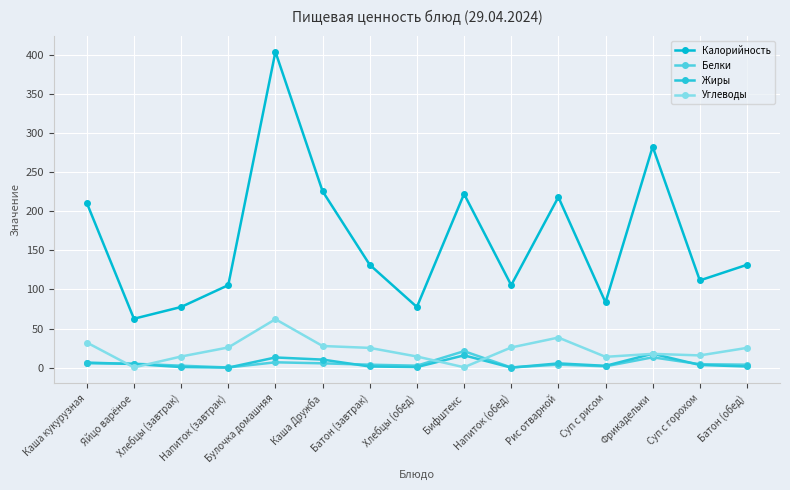

What are all the series names shown in the legend?

Калорийность, Белки, Жиры, Углеводы